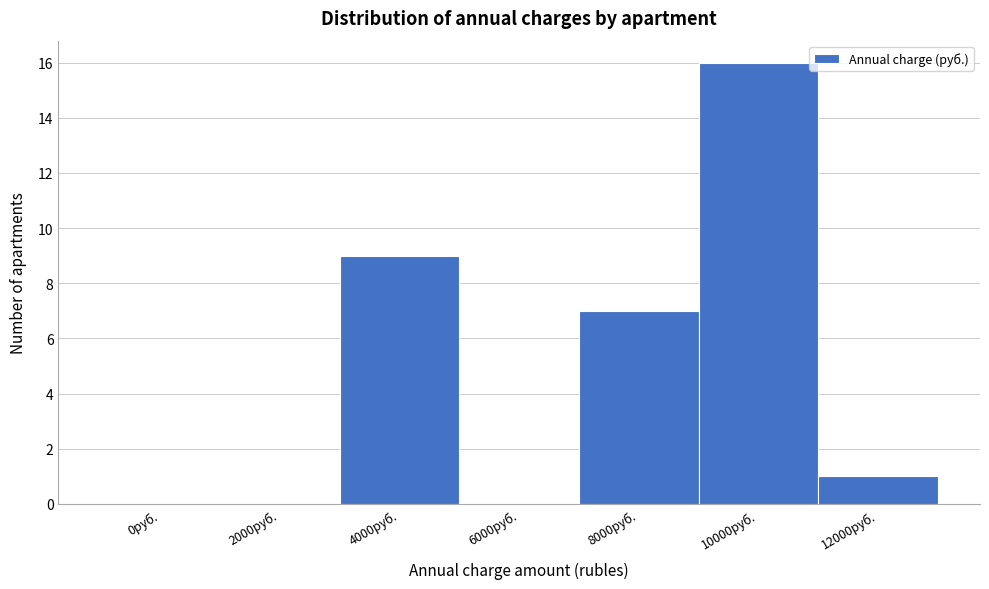

Reading right to left, extract all data points from this chart.

12000руб.=1	10000руб.=16	8000руб.=7	6000руб.=0	4000руб.=9	2000руб.=0	0руб.=0